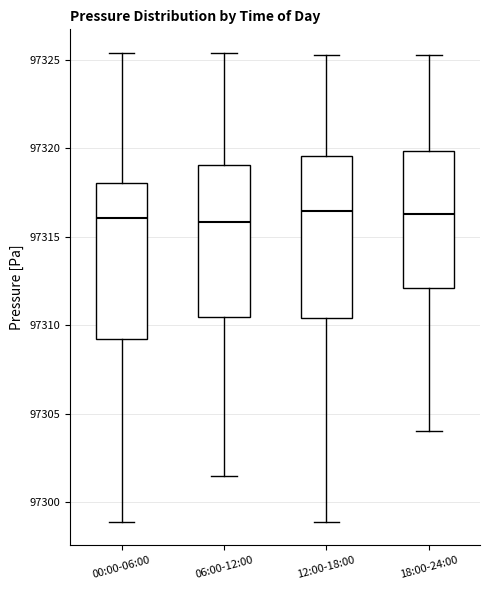

Reading left to right, transcribe this box plot: for each box, give where its median line is, the range the box spans, and where its two whiskers end, as read against the y-axis. The values are not printed on the chart, so give them approximately, as read against the axis.

00:00-06:00: median 97316.0, box 97309.0 to 97318.0, whiskers 97299.0 to 97325.5
06:00-12:00: median 97316.0, box 97310.5 to 97319.0, whiskers 97301.5 to 97325.5
12:00-18:00: median 97316.5, box 97310.5 to 97319.5, whiskers 97299.0 to 97325.5
18:00-24:00: median 97316.5, box 97312.0 to 97320.0, whiskers 97304.0 to 97325.5